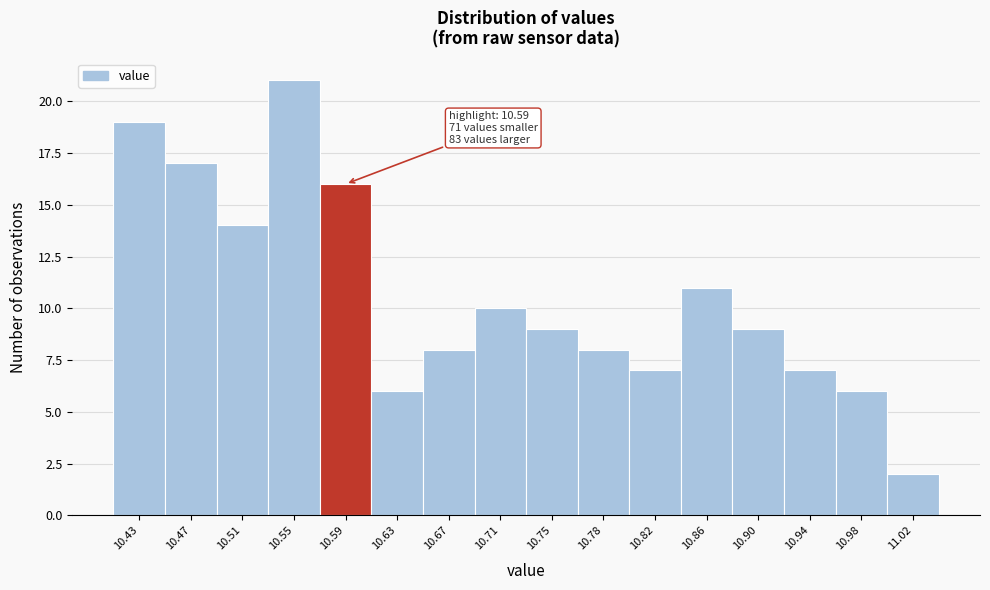

Reading left to right, extract all data points from this chart.

10.43=19	10.47=17	10.51=14	10.55=21	10.59=16	10.63=6	10.67=8	10.71=10	10.75=9	10.78=8	10.82=7	10.86=11	10.90=9	10.94=7	10.98=6	11.02=2